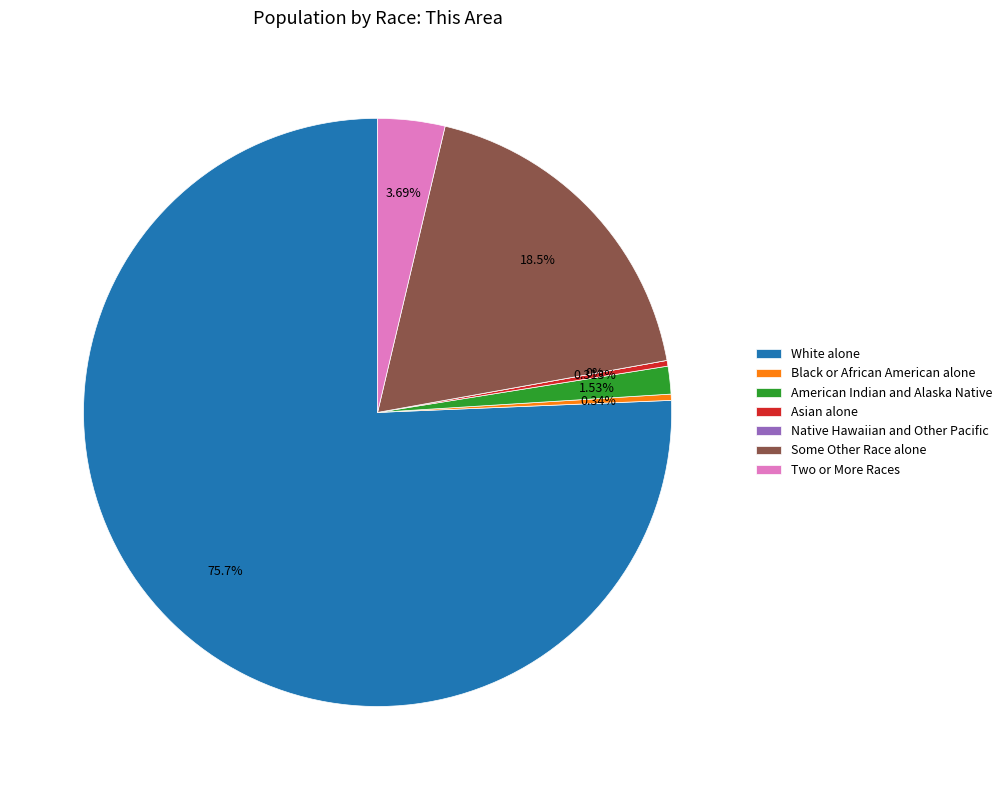

How many segments does this pie chart have?

7